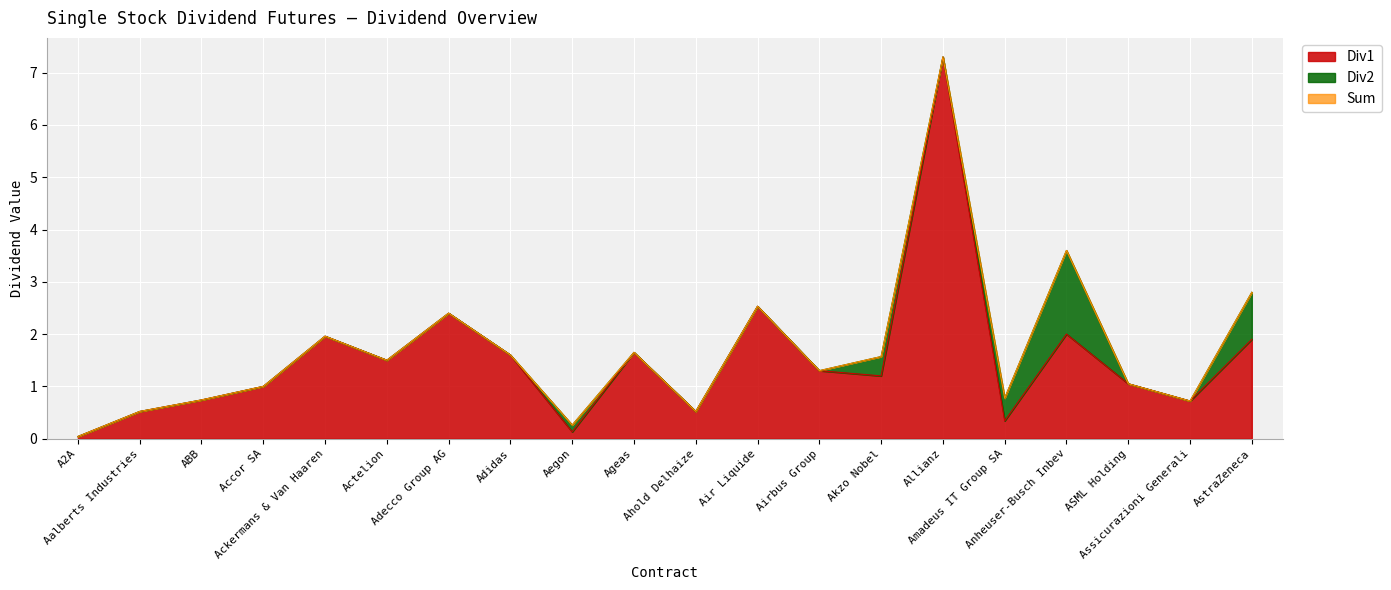

What is the maximum value for Div1?

7.3